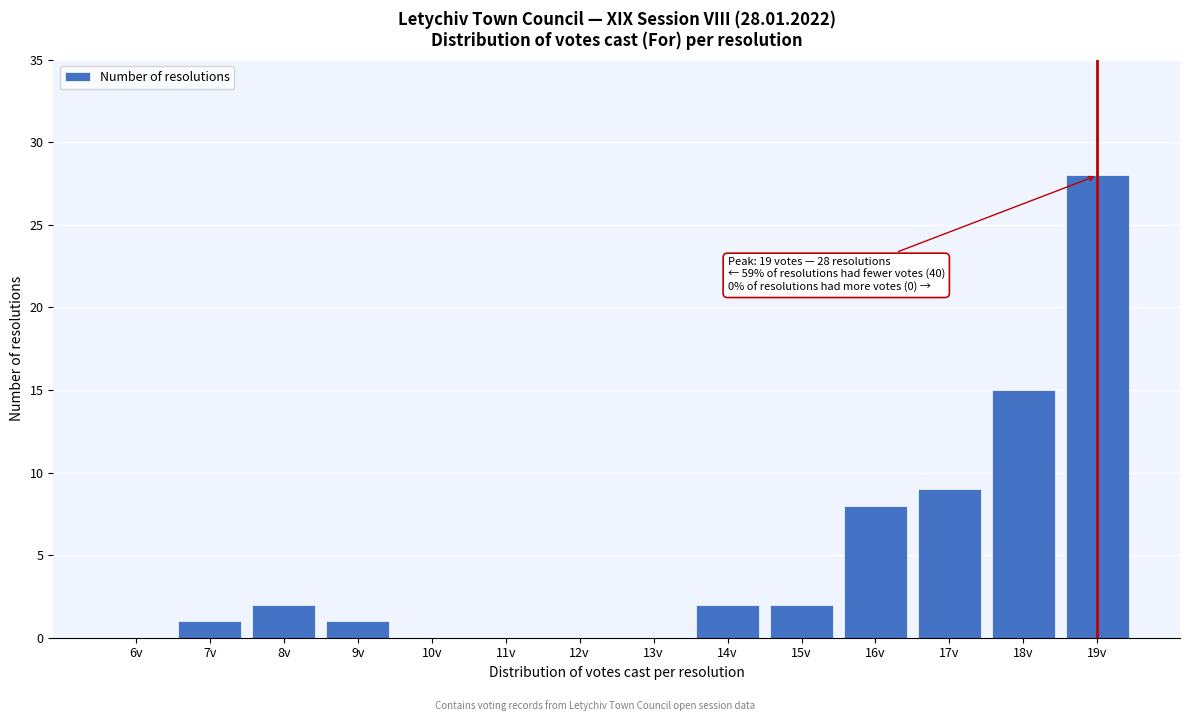

Reading left to right, extract all data points from this chart.

6v=0	7v=1	8v=2	9v=1	10v=0	11v=0	12v=0	13v=0	14v=2	15v=2	16v=8	17v=9	18v=15	19v=28